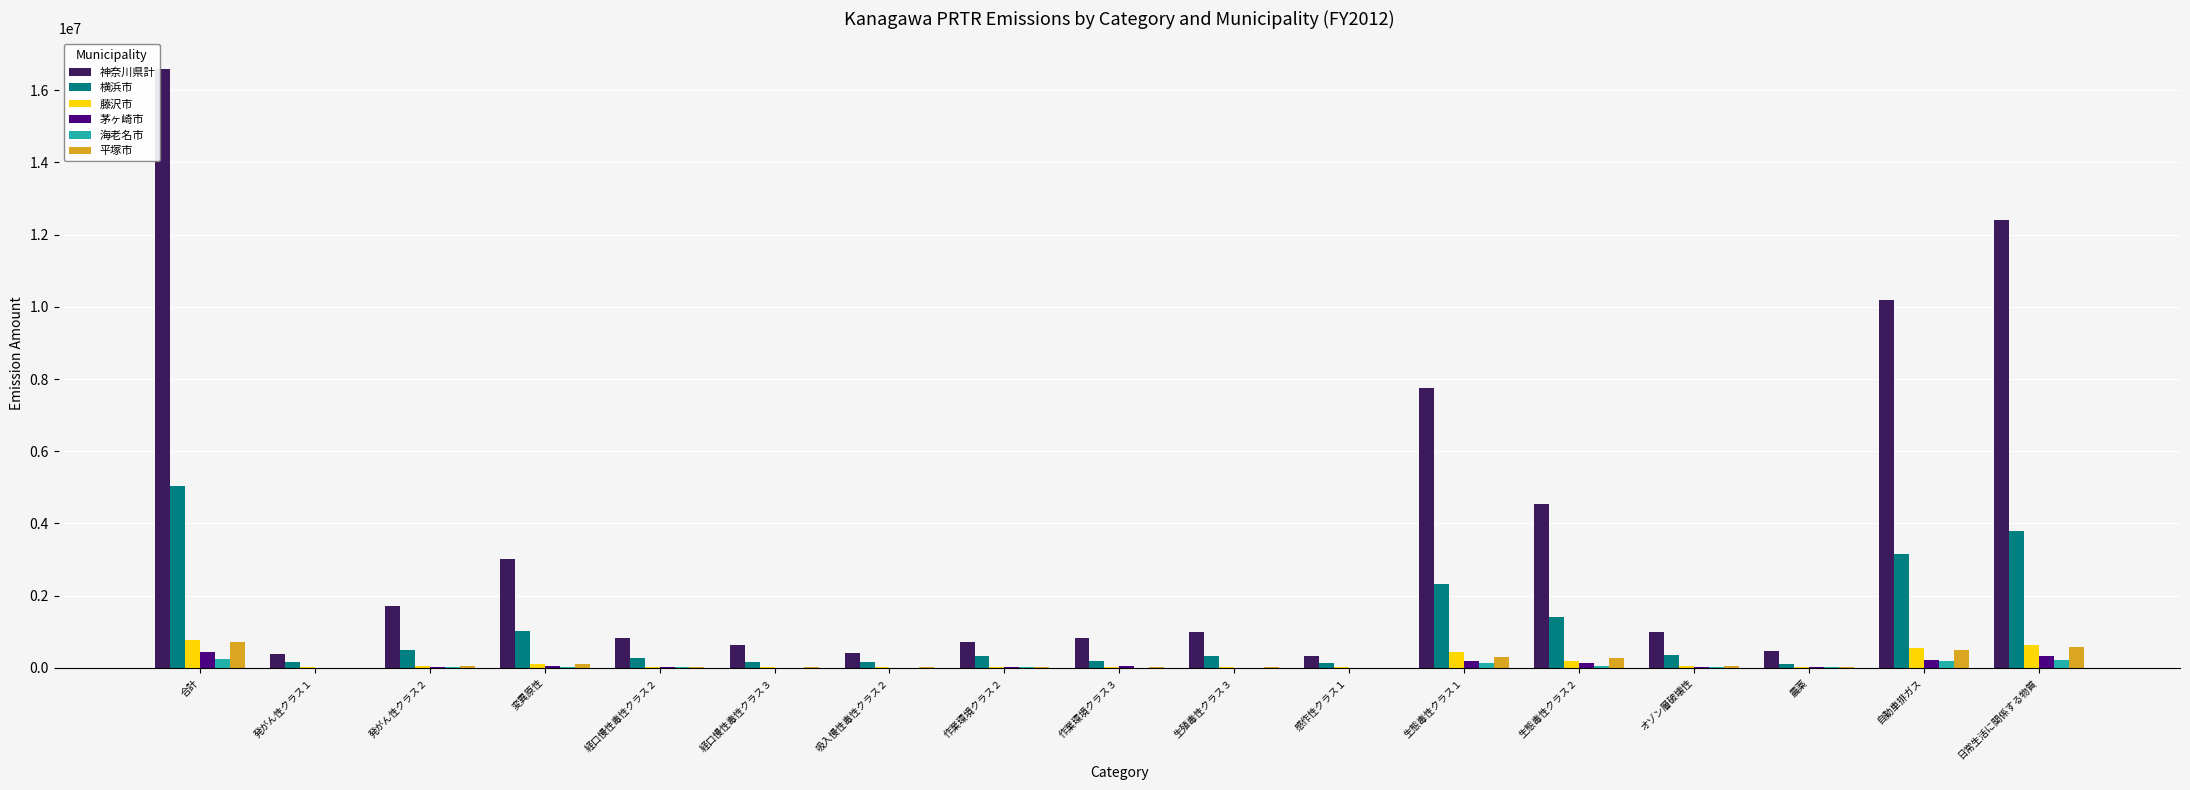

What is the maximum value for 茅ヶ崎市?

436000